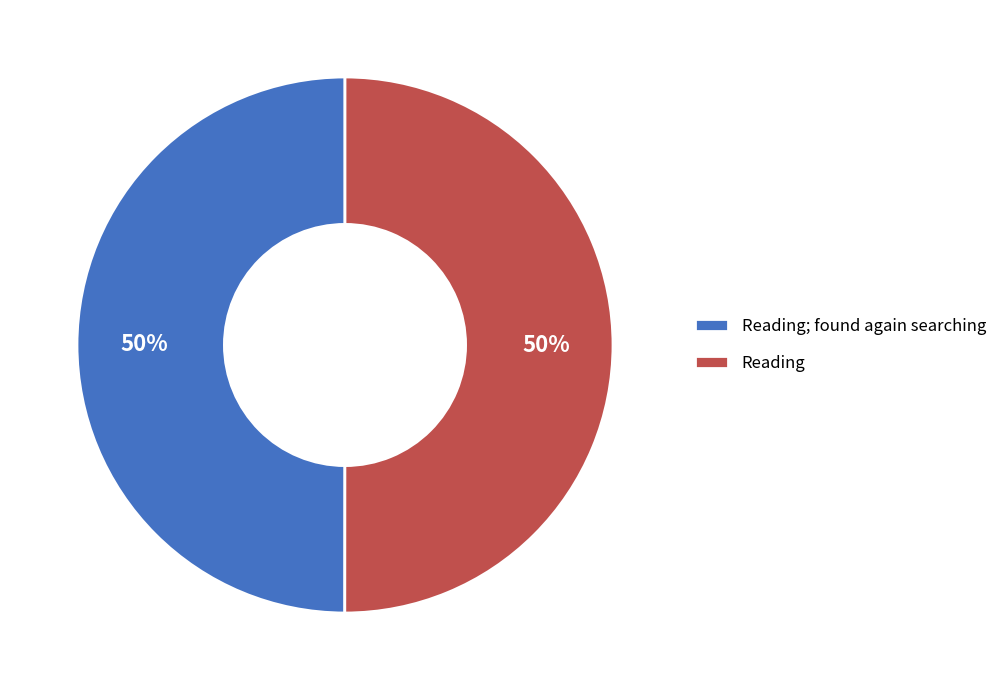

True or false: Reading accounts for 50% of the total.

True